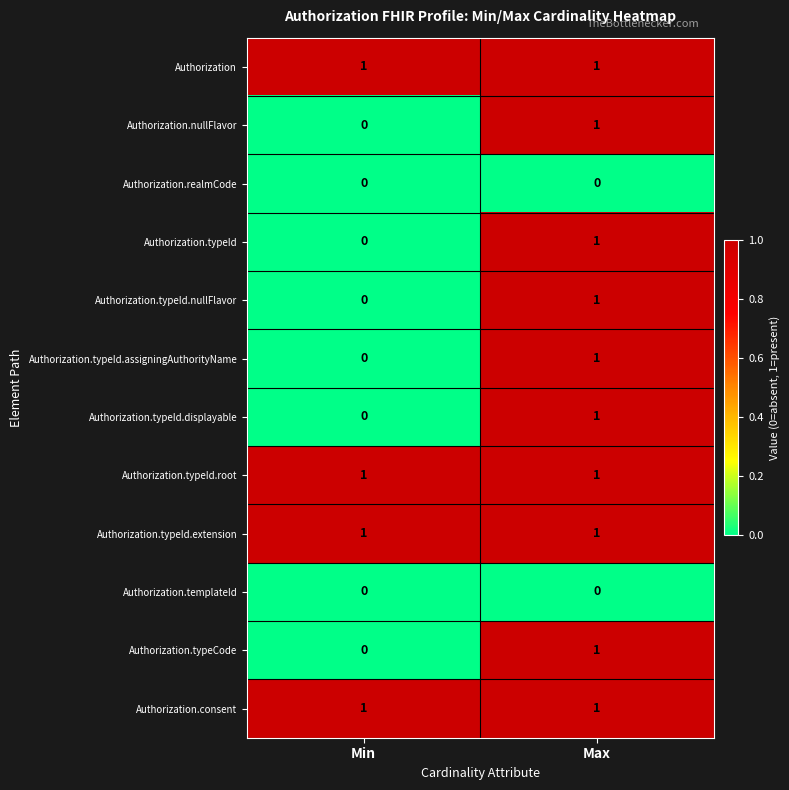

What is the difference between the highest and lowest values at Max?

1